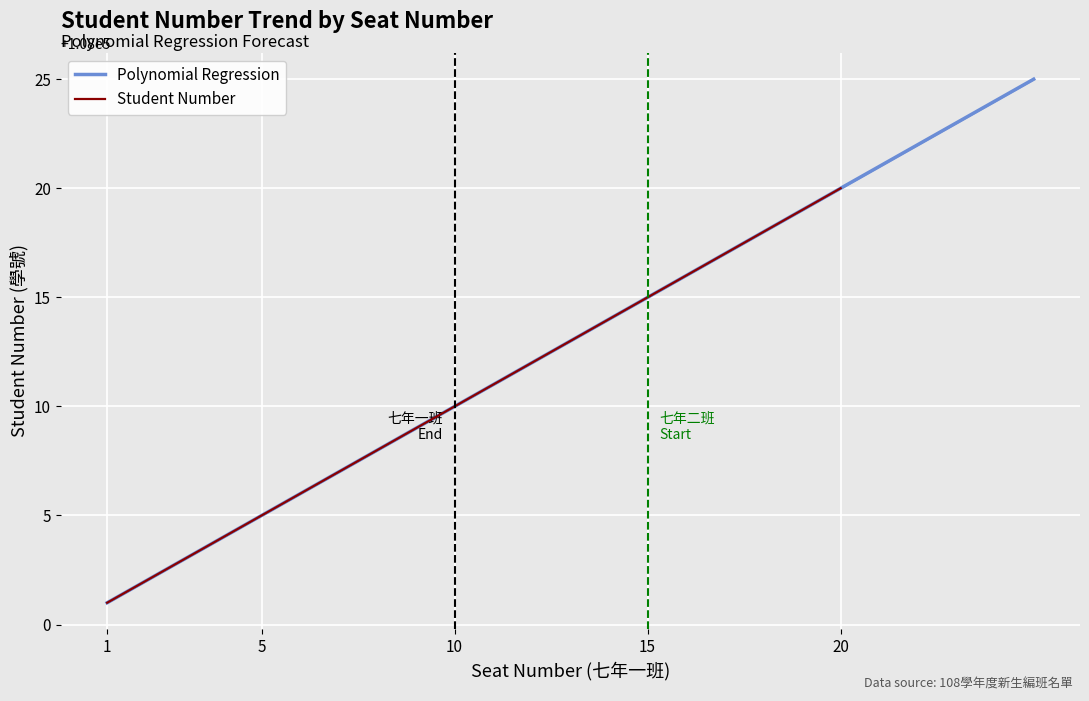

True or false: the data has more than 2 interior local peaks.

False